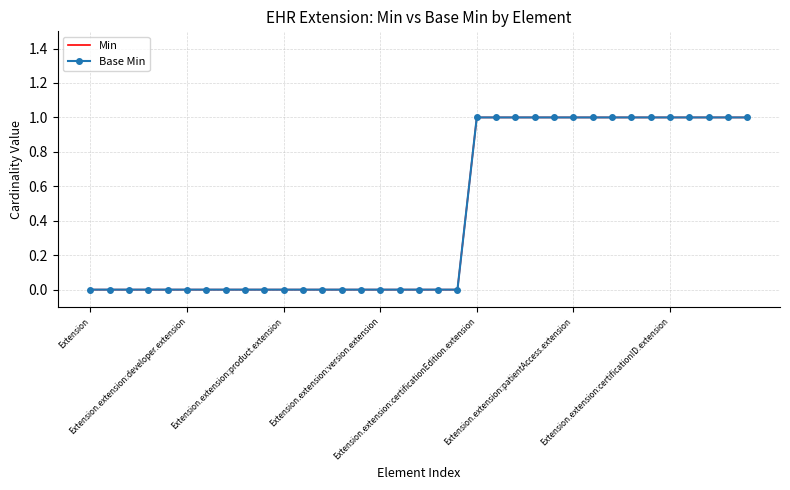

How many distinct data groups are displayed?

2